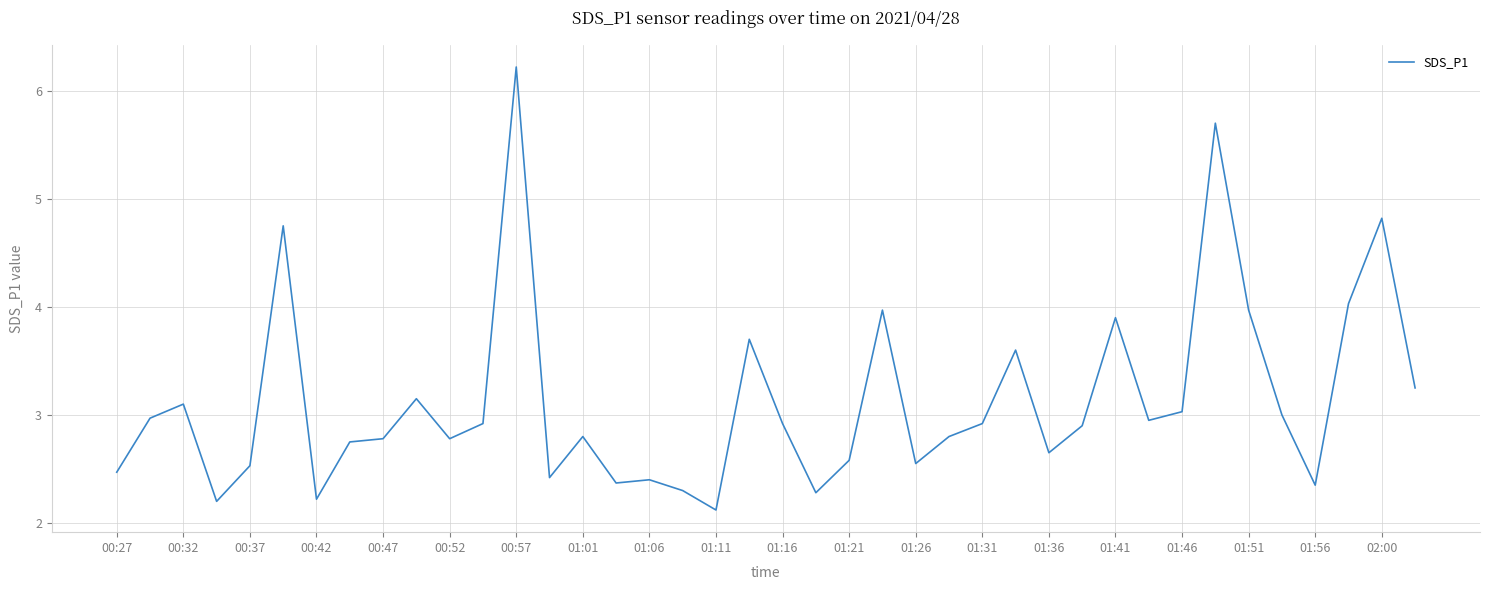

What is the greatest value displayed?

6.2